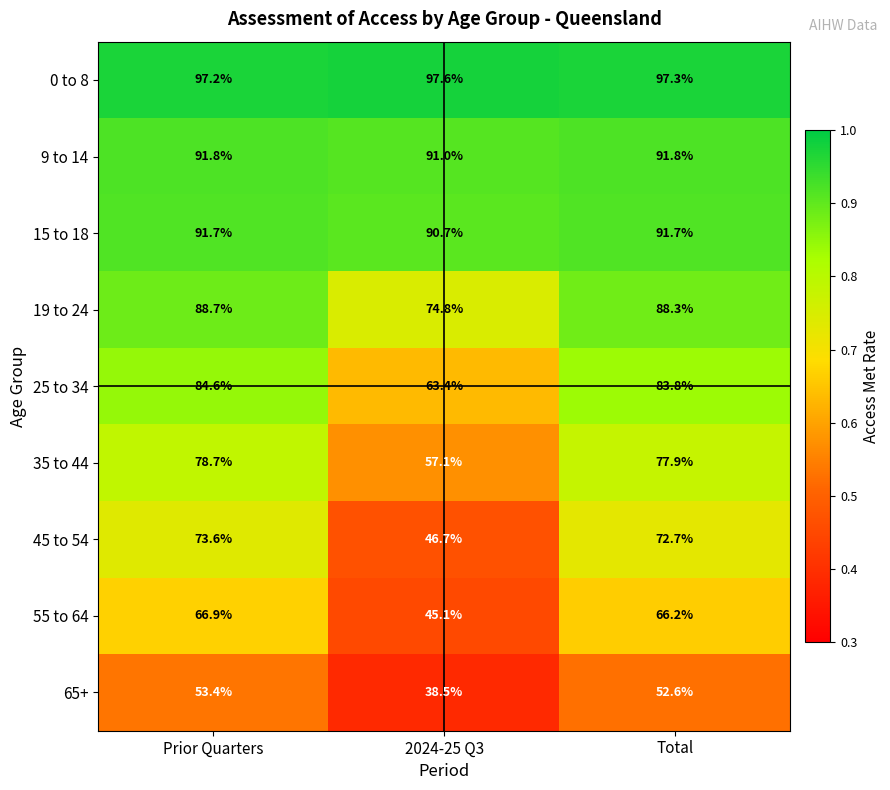

At how many categories does at least one series exceed 68?

3